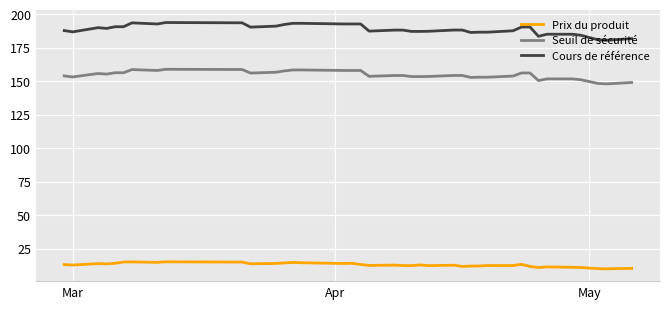

List the series in order of their overall mean, highest first.

Cours de référence, Seuil de sécurité, Prix du produit